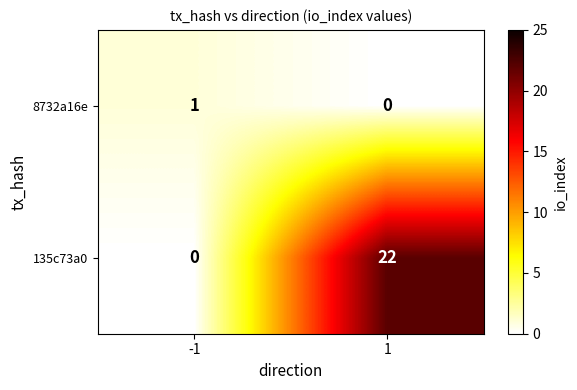

Reading left to right, extract all data points from this chart.

8732a16e: 1	0
135c73a0: 0	22